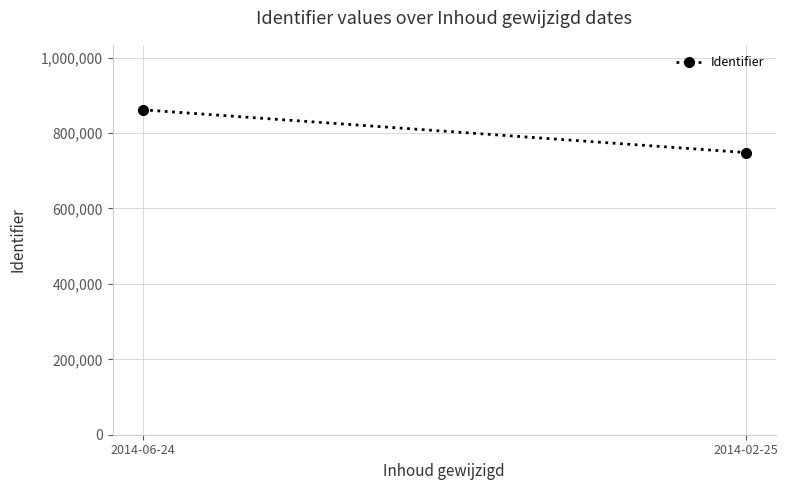

Count the values in the range 748288 to 861577.

2